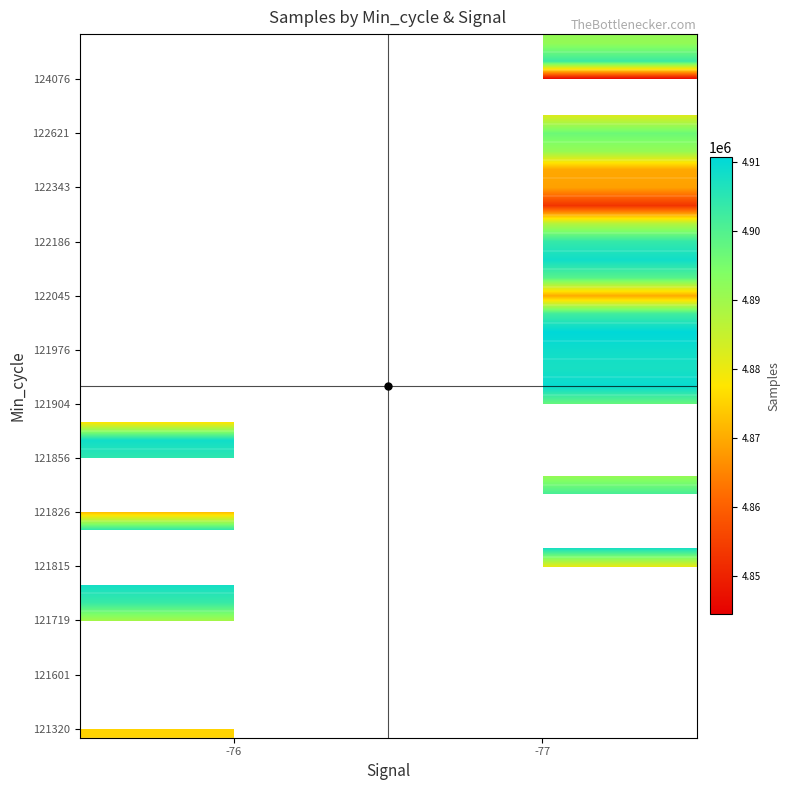

At how many categories does at least one series exceed 4901196?

2